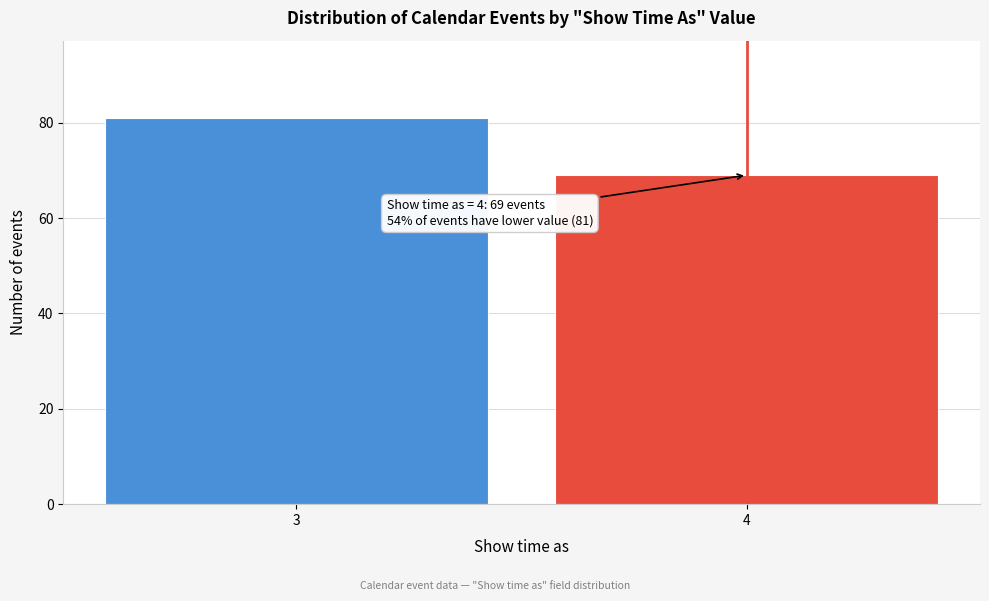

Reading right to left, extract all data points from this chart.

69	81